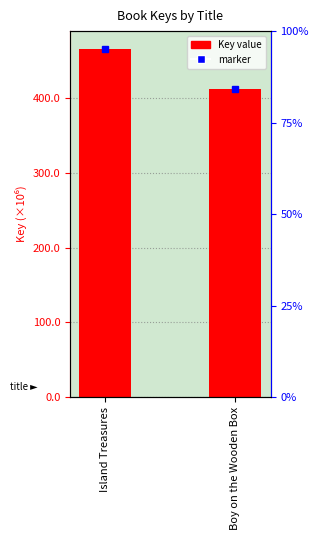

Reading right to left, extract all data points from this chart.

412394819	466819687